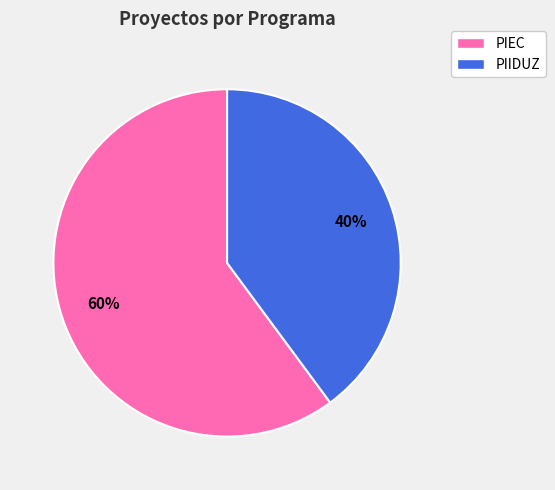

Is the sum of PIIDUZ and PIEC greater than half?

Yes